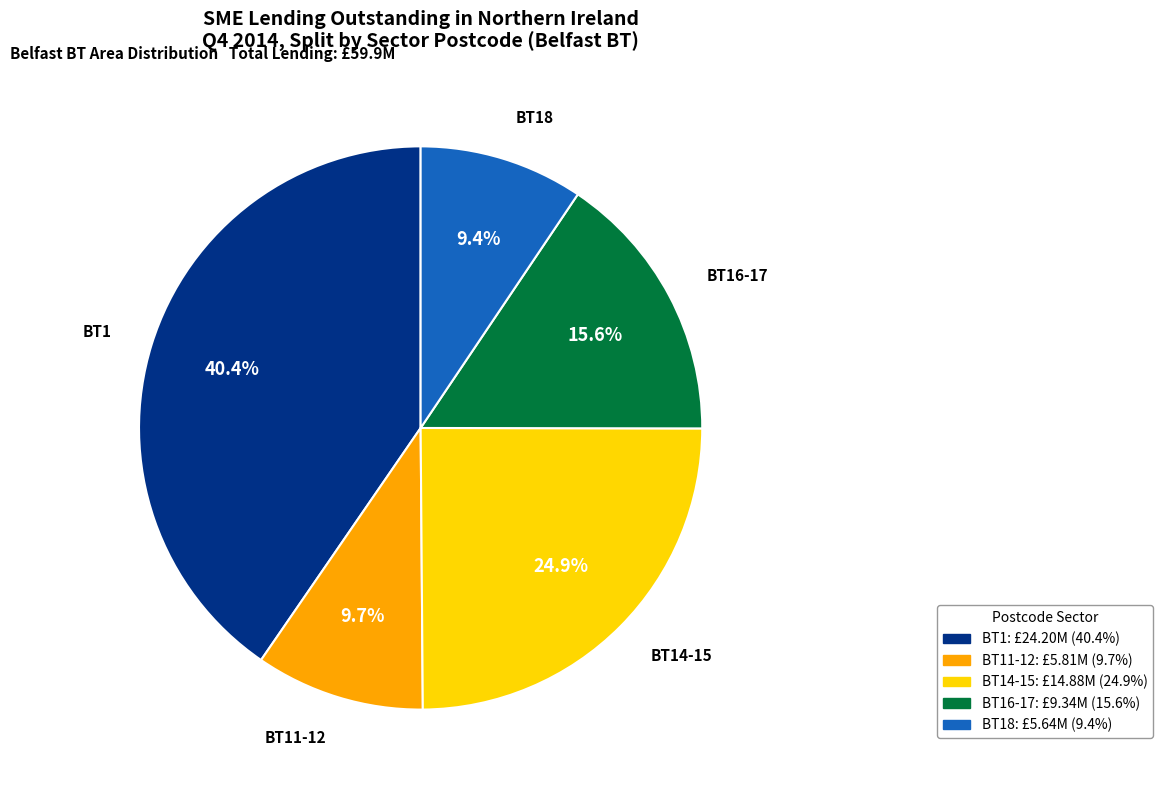

Is there a majority slice in this chart?

No